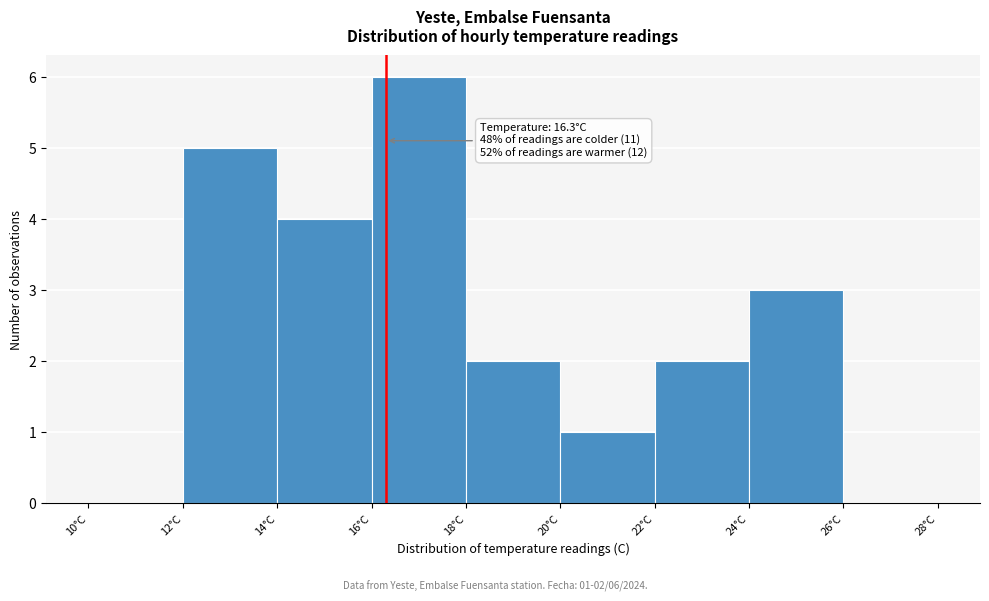

Which range on the x-axis has the tallest bar?

16 to 18